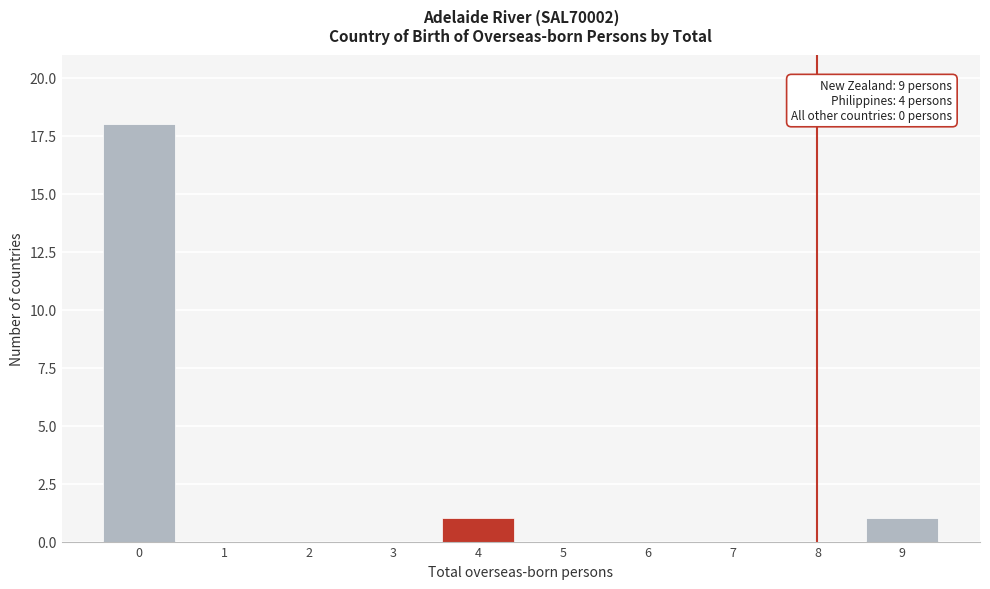

Reading right to left, list all the values displayed in this chart.

9=1	8=0	7=0	6=0	5=0	4=1	3=0	2=0	1=0	0=18